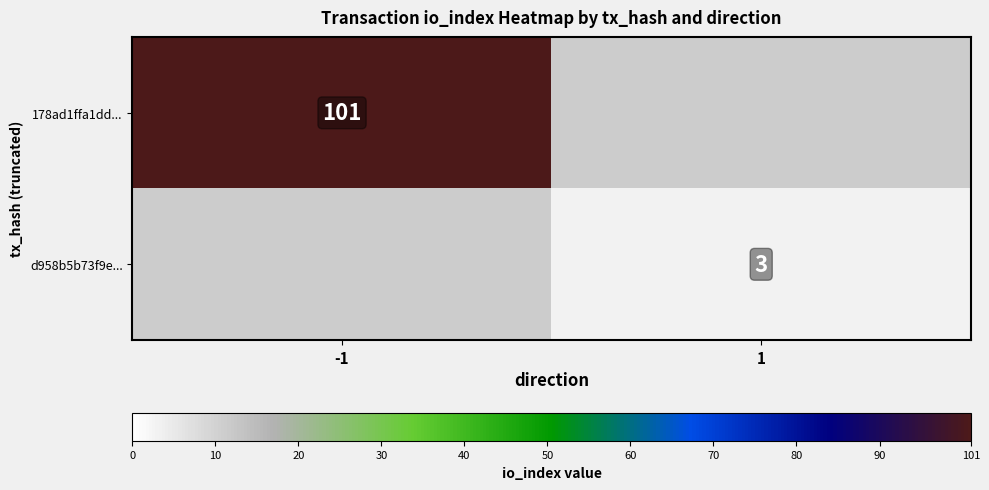

True or false: d958b5b73f9e... has a value of 2 at 1.

False